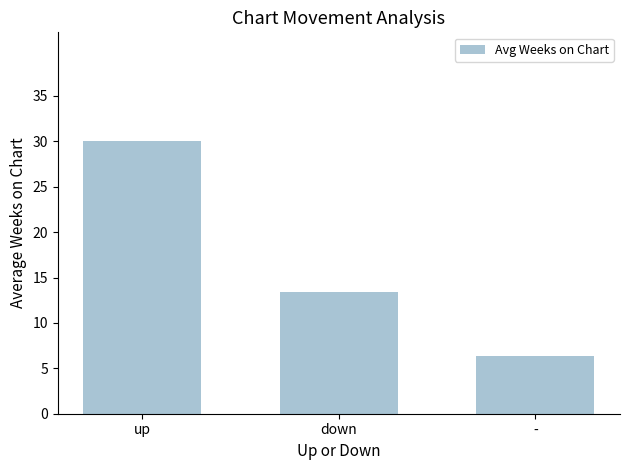

What is the difference between the second highest and minimum values?

7.0